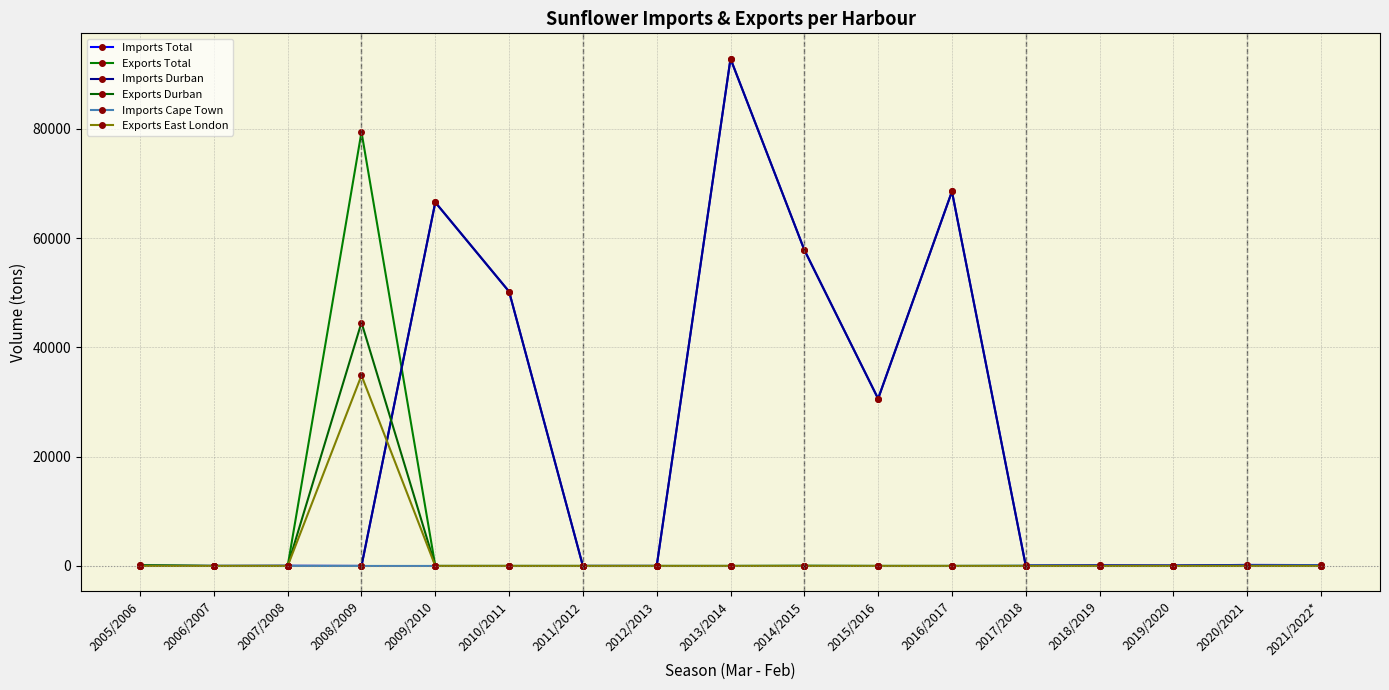

Between 2005/2006 and 2009/2010, which series saw the biggest shift?

Imports Total